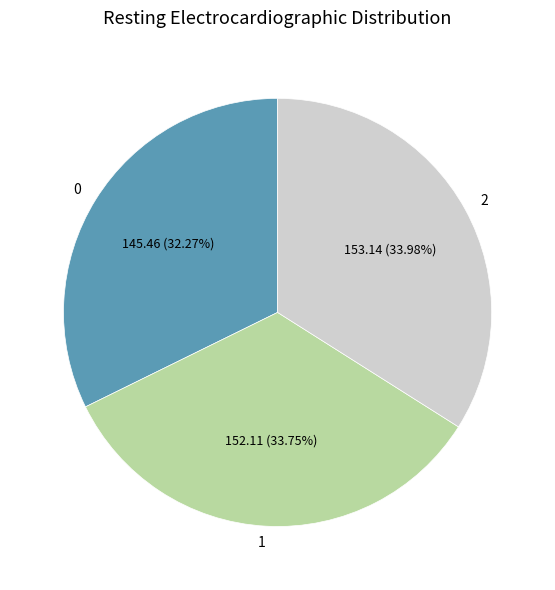

To the nearest percent, what is the combined percentage of 0 and 2?

66%